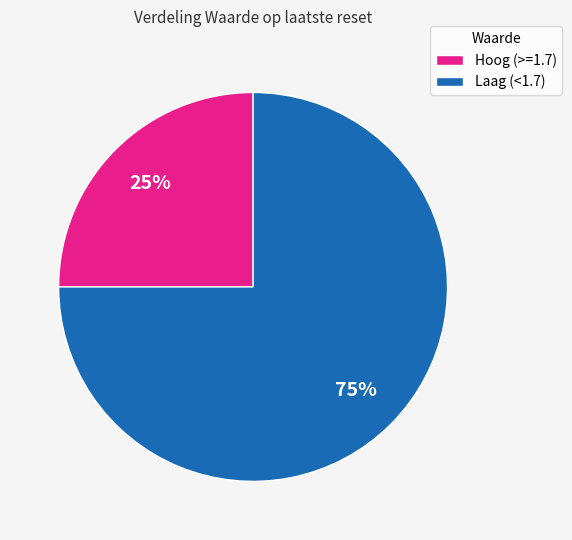

Rank the categories by value from lowest to highest.

Hoog (>=1.7), Laag (<1.7)